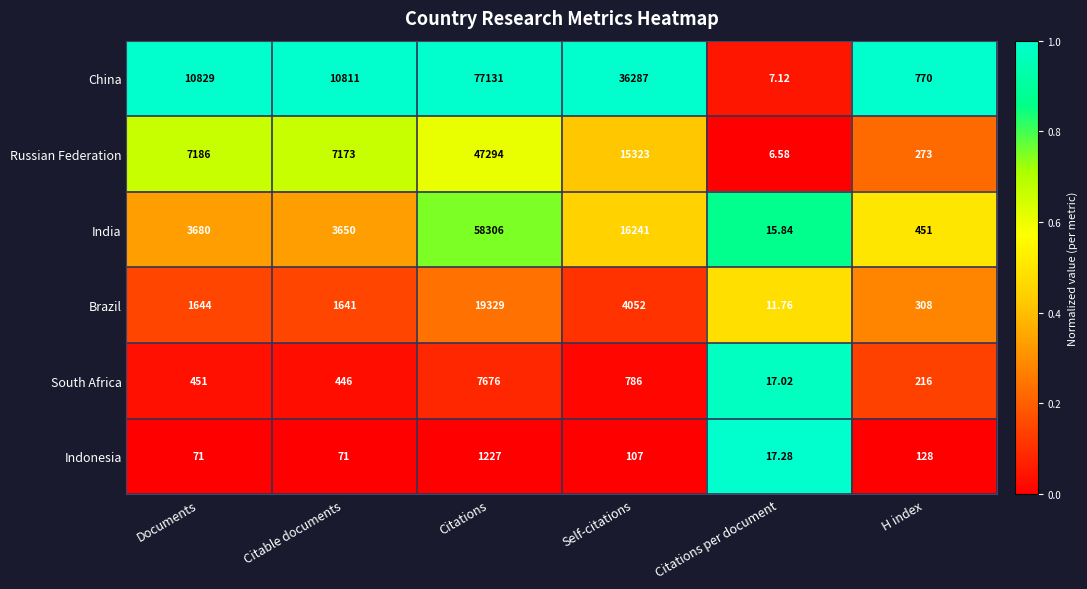

At which label is India closest to 29160?

Self-citations